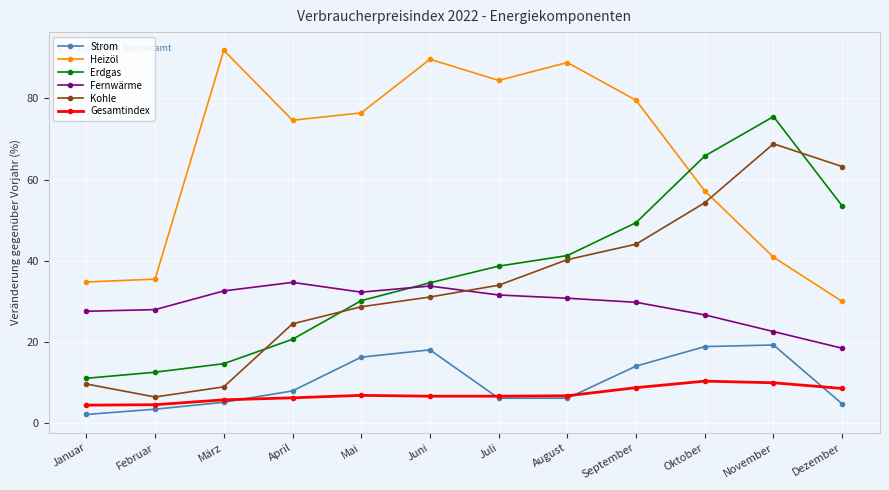

What is the lowest value of the Strom series?

2.2